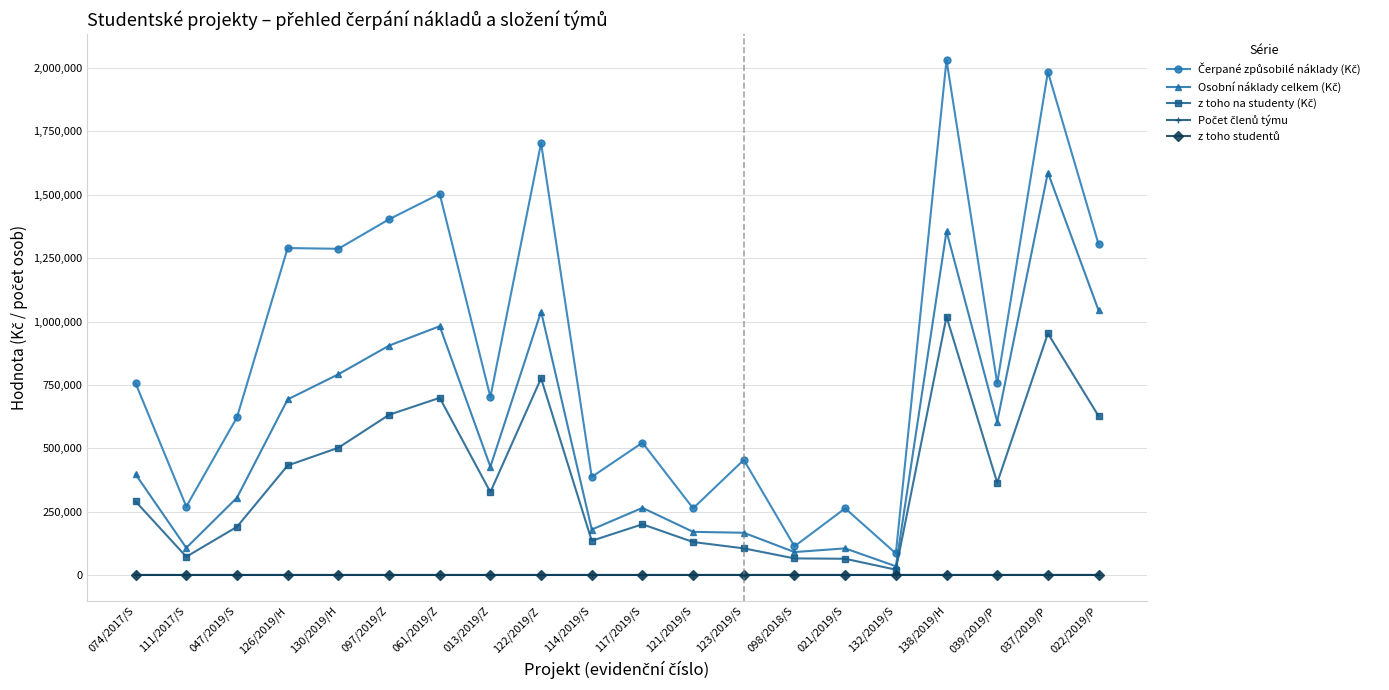

What is the label of the 16th point from the left?

132/2019/S